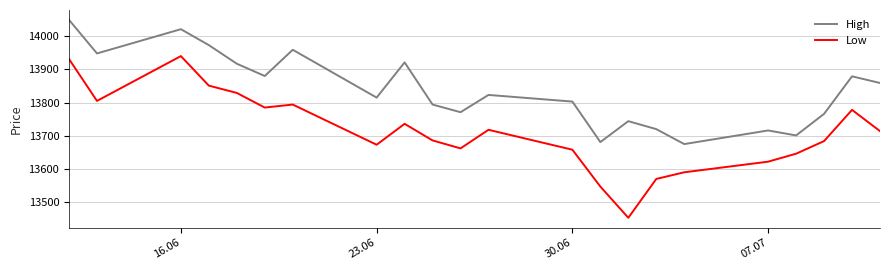

What is the average value of the High series?

13837